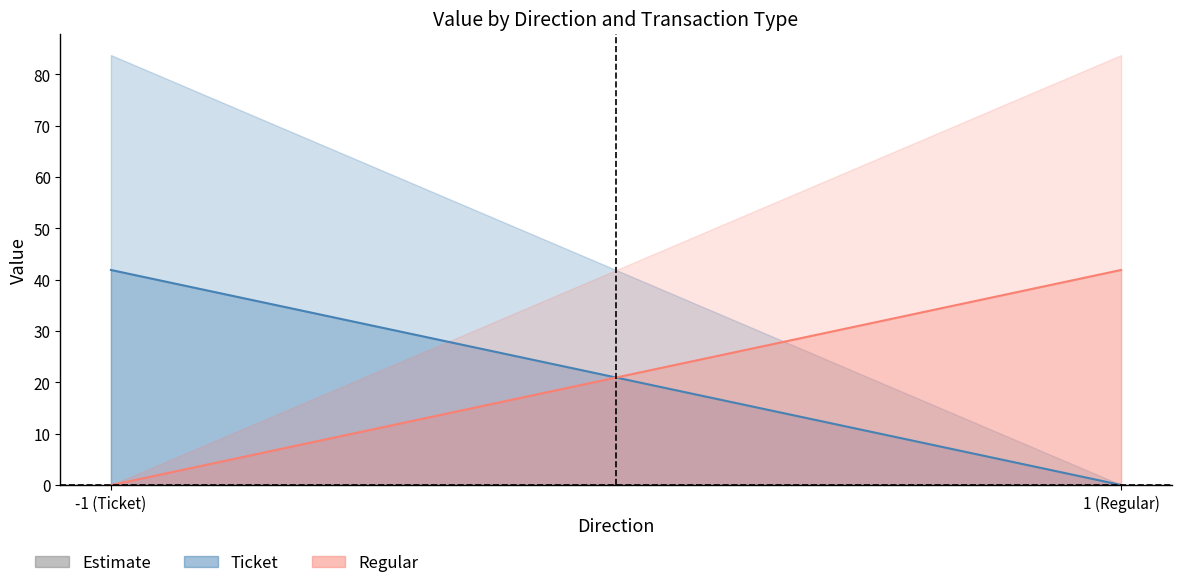

What is the sum of all Ticket_mean_value values?

83.8